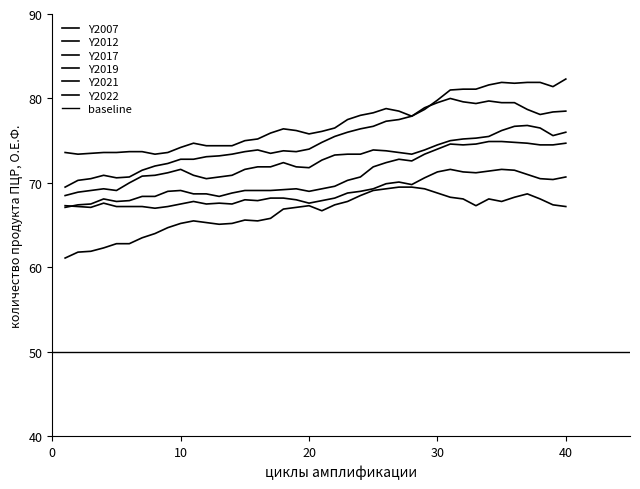

The Y2007 series shows 40.9 at 17. True or false?

False